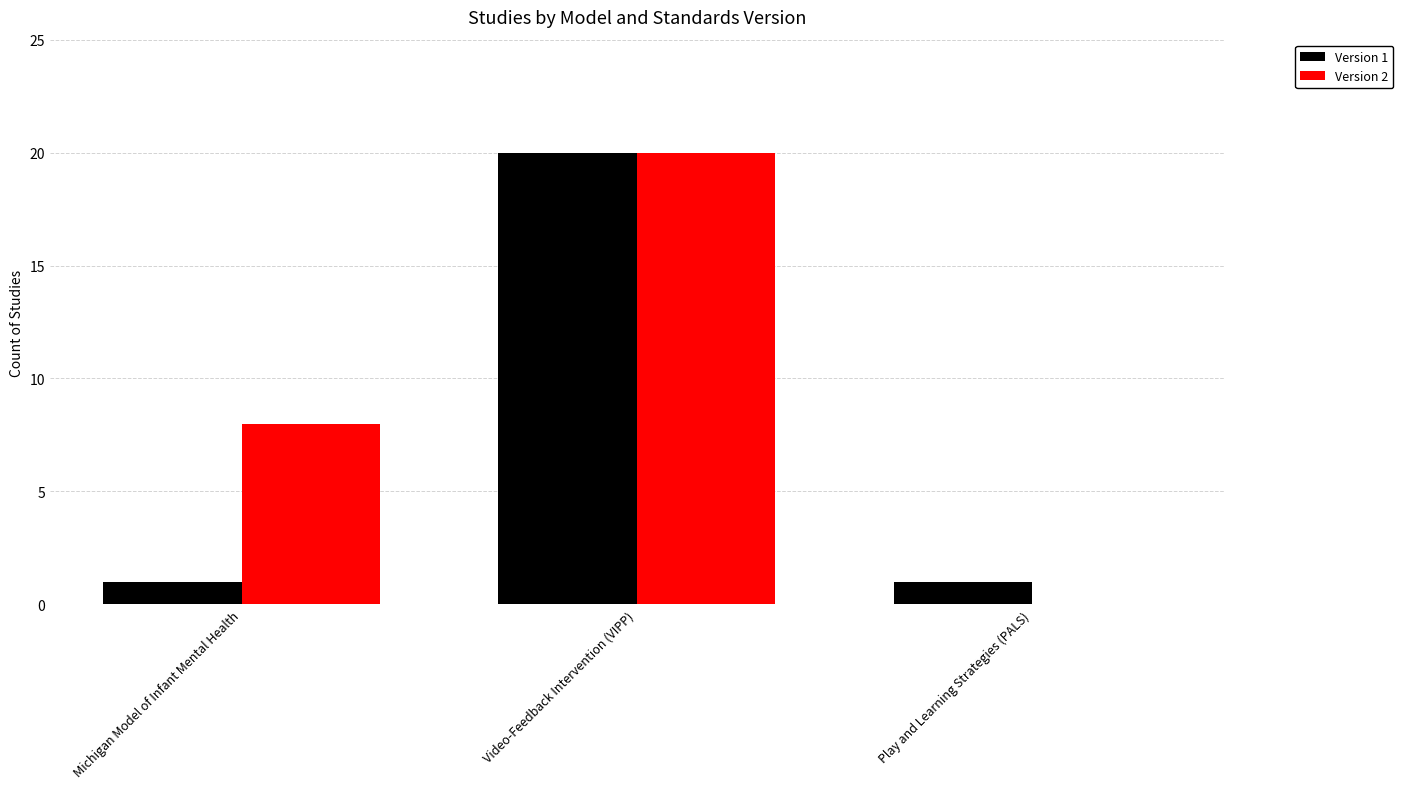

Which series has the largest total across all categories?

Version 2